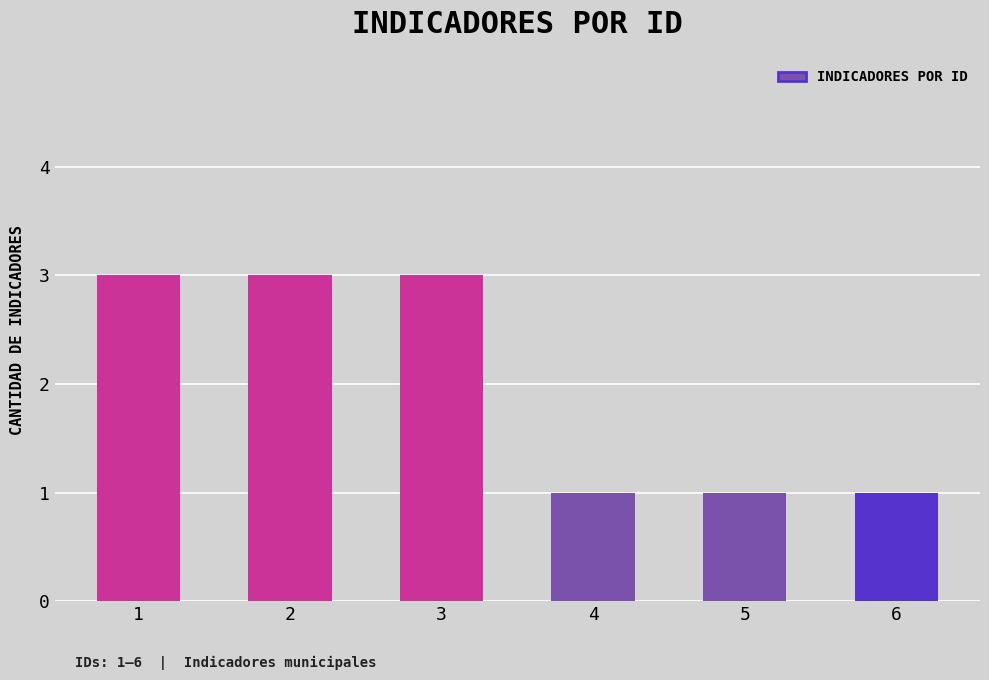

Read the value at 2.

3